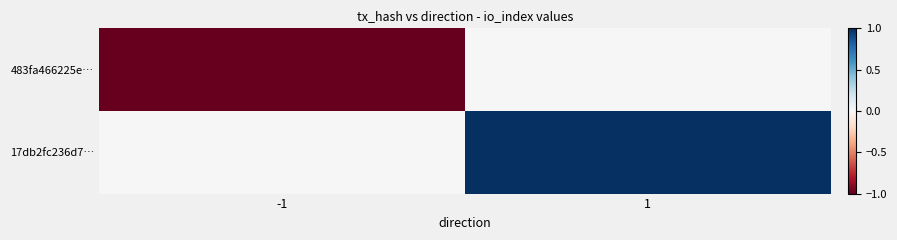

Count the number of data series in this chart.

2